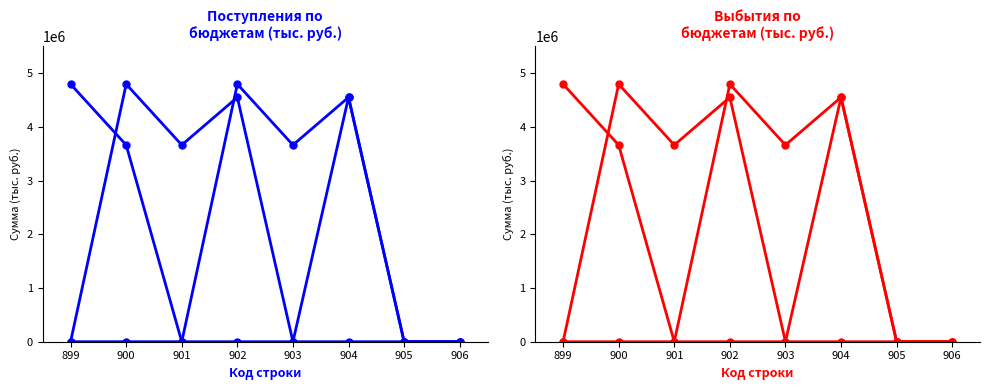

What is the difference between the maximum and minimum values in the бюджеты муниципальных районов (col_9) series?

4798507.2